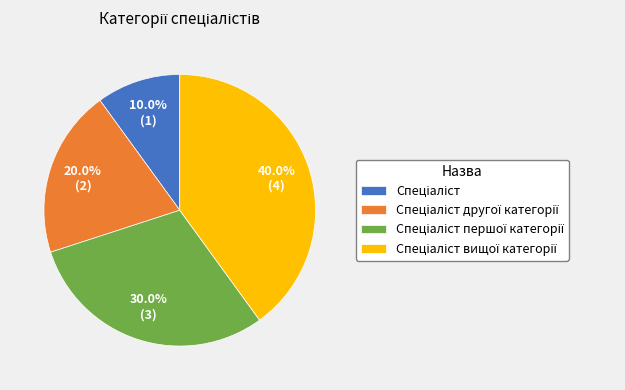

Is there a majority slice in this chart?

No